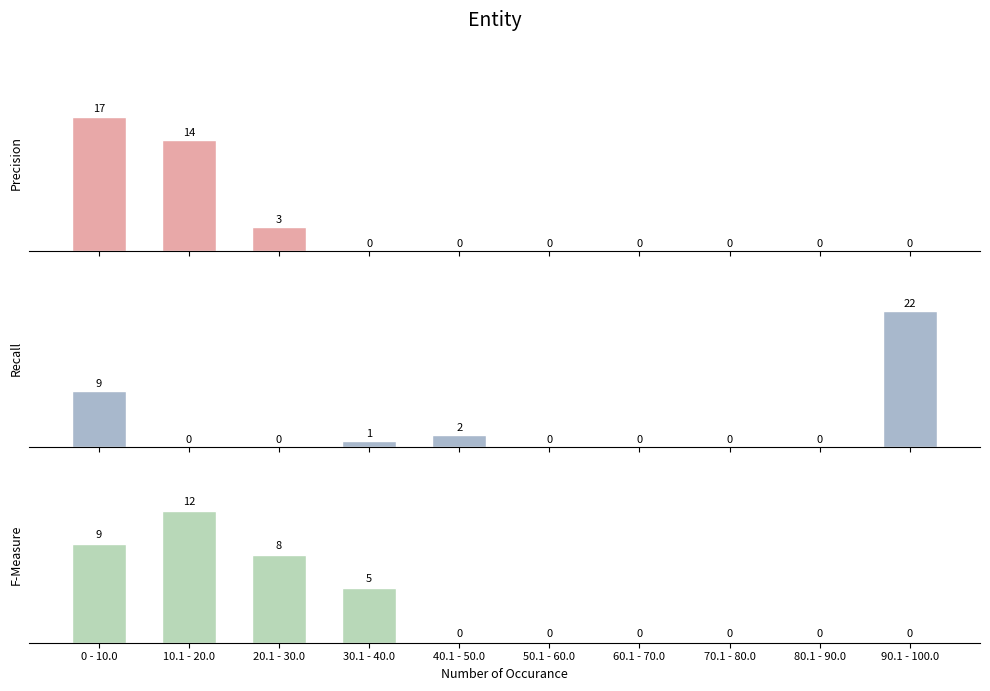

Reading left to right, list all the values displayed in this chart.

Precision: 17	14	3	0	0	0	0	0	0	0
Recall: 9	0	0	1	2	0	0	0	0	22
F-Measure: 9	12	8	5	0	0	0	0	0	0